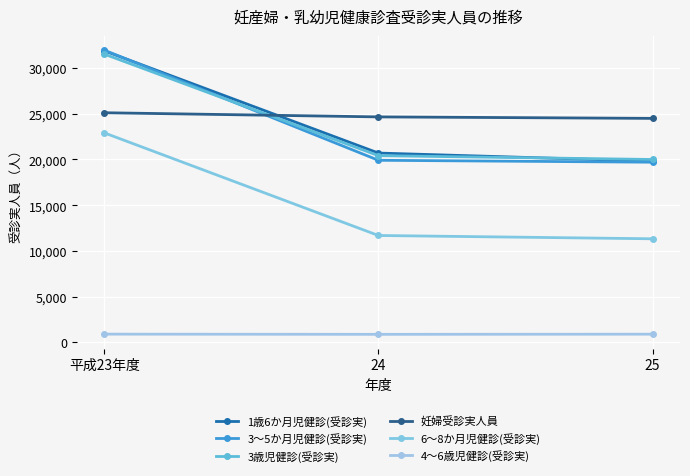

What are all the series names shown in the legend?

1歳6か月児健診(受診実), 3～5か月児健診(受診実), 3歳児健診(受診実), 妊婦受診実人員, 6～8か月児健診(受診実), 4～6歳児健診(受診実)